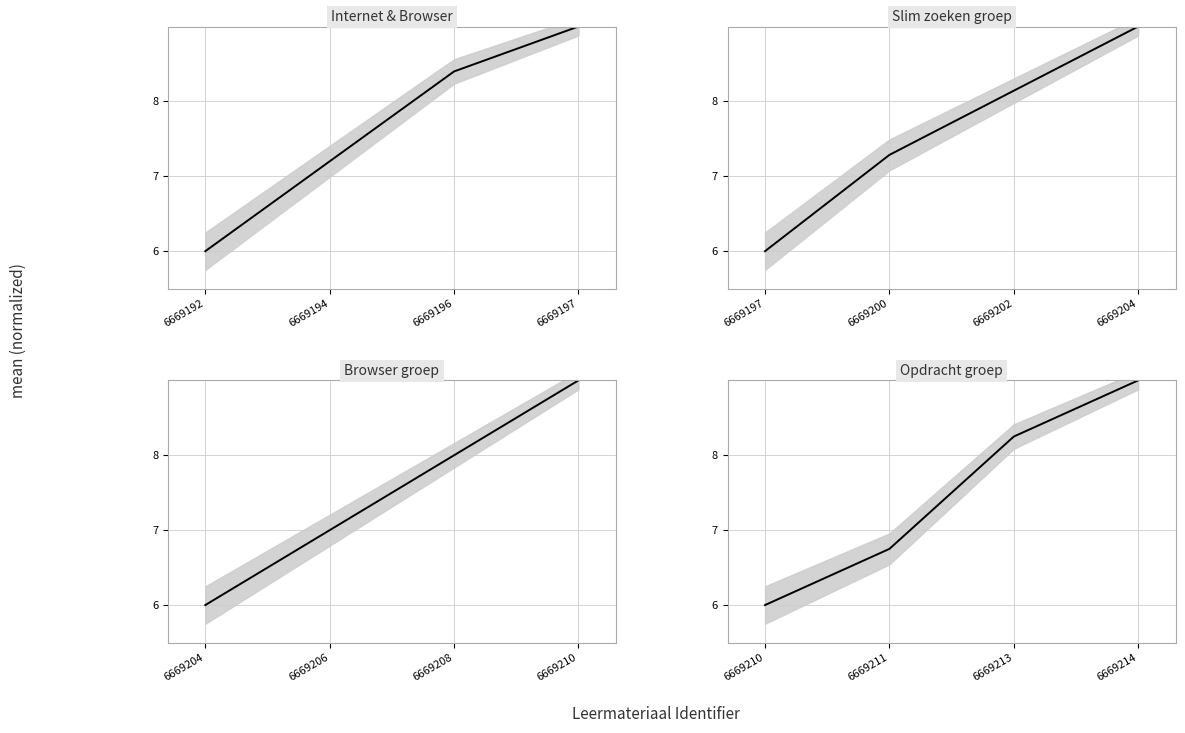

At which category does the chart reach its peak across all series?

6669197